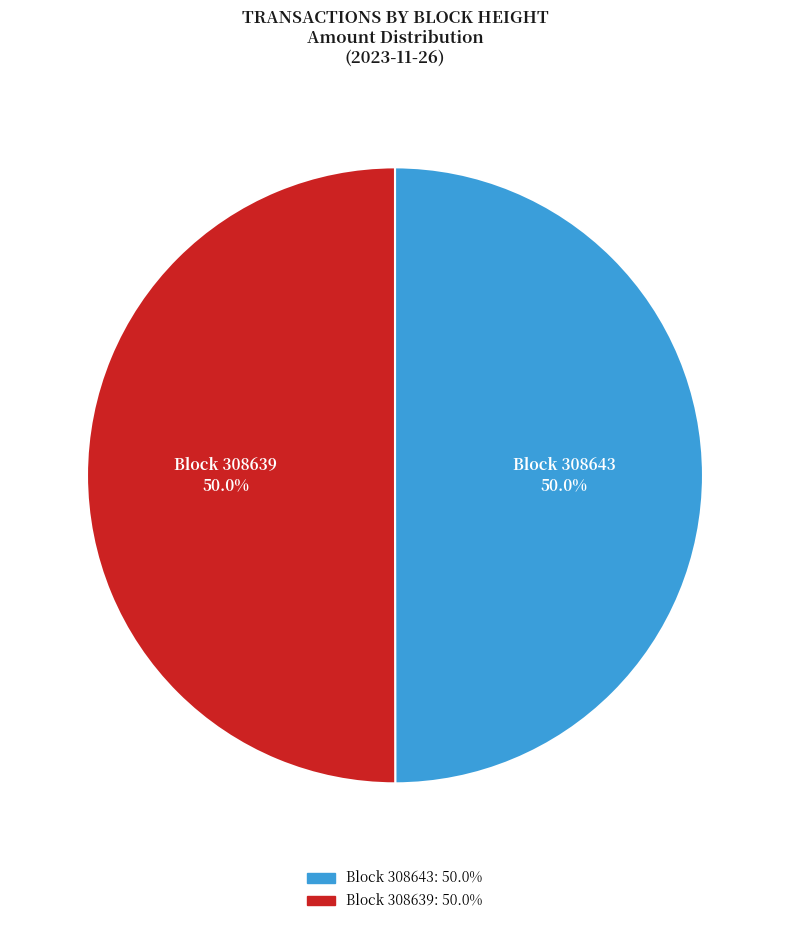

Approximately how many times larger is the value at Block 308643 compared to Block 308639?

1.0